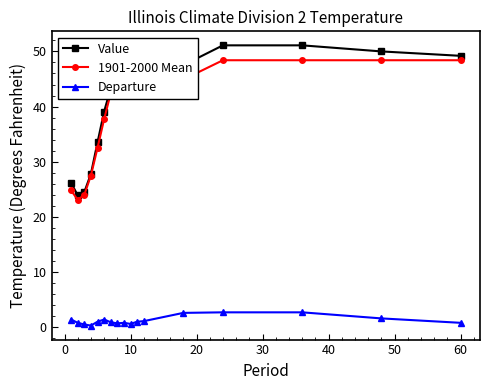

At how many categories does at least one series exceed 17?

17